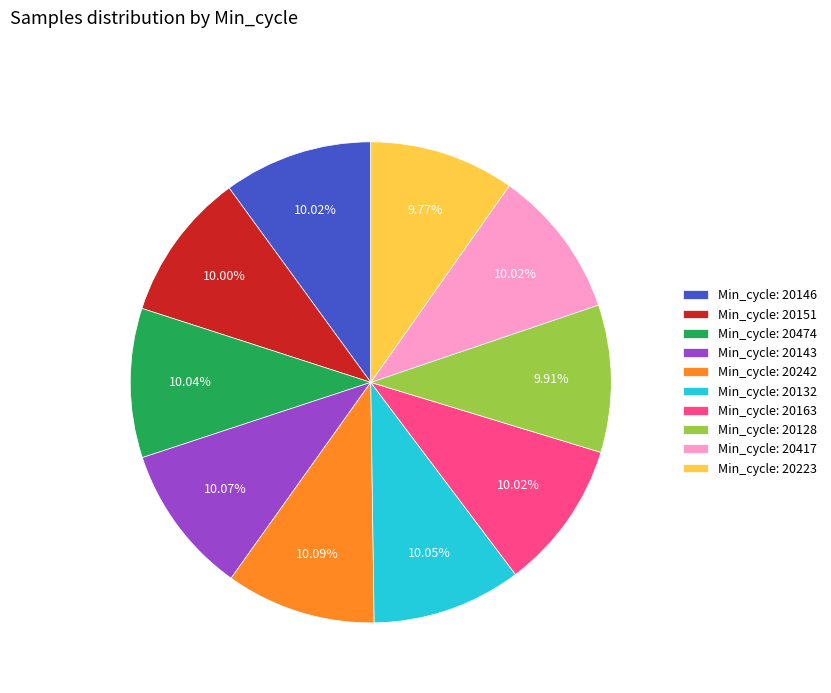

What is the ratio of the value at Min_cycle: 20128 to the value at Min_cycle: 20143?

1.0